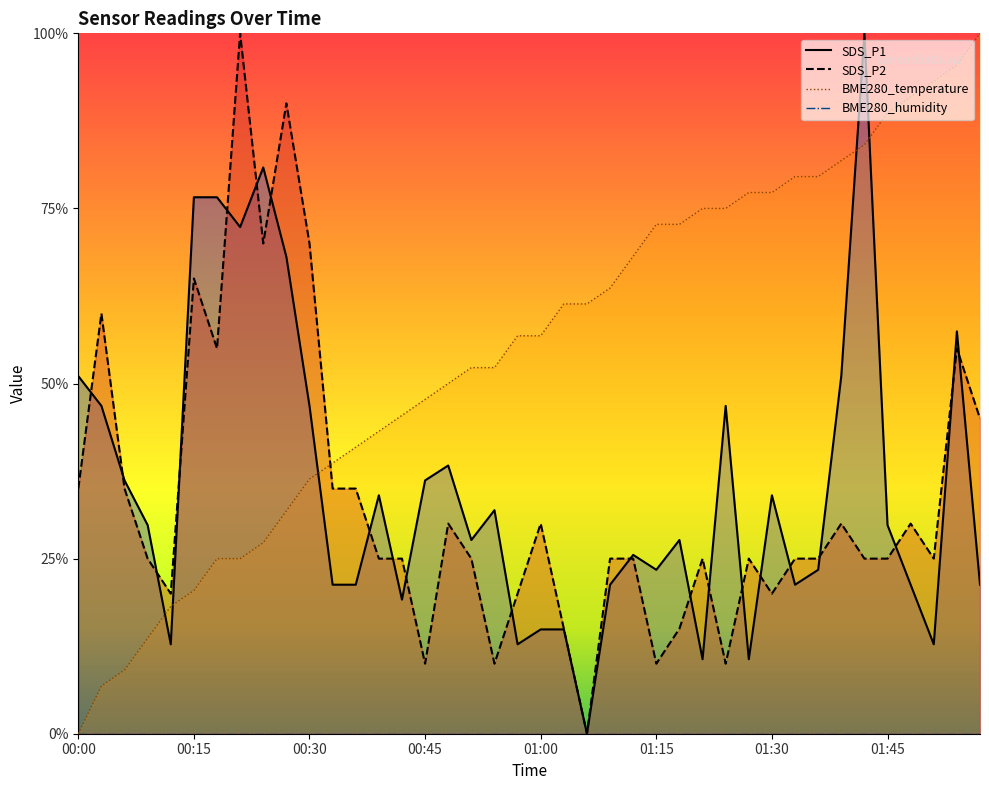

What is the average value of the BME280_pressure series?

0.5